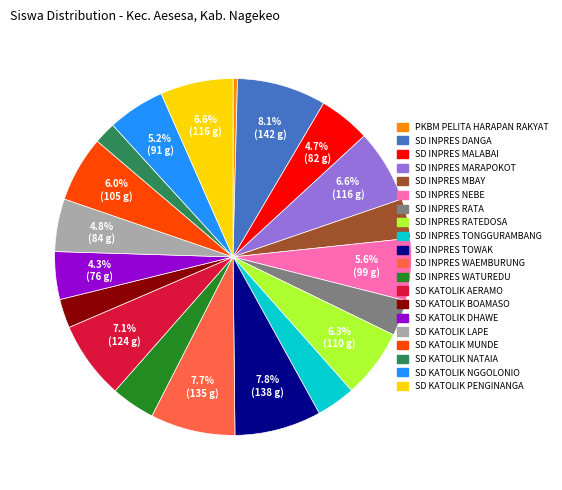

To the nearest percent, what percentage of the pie is SD KATOLIK BOAMASO?

3%